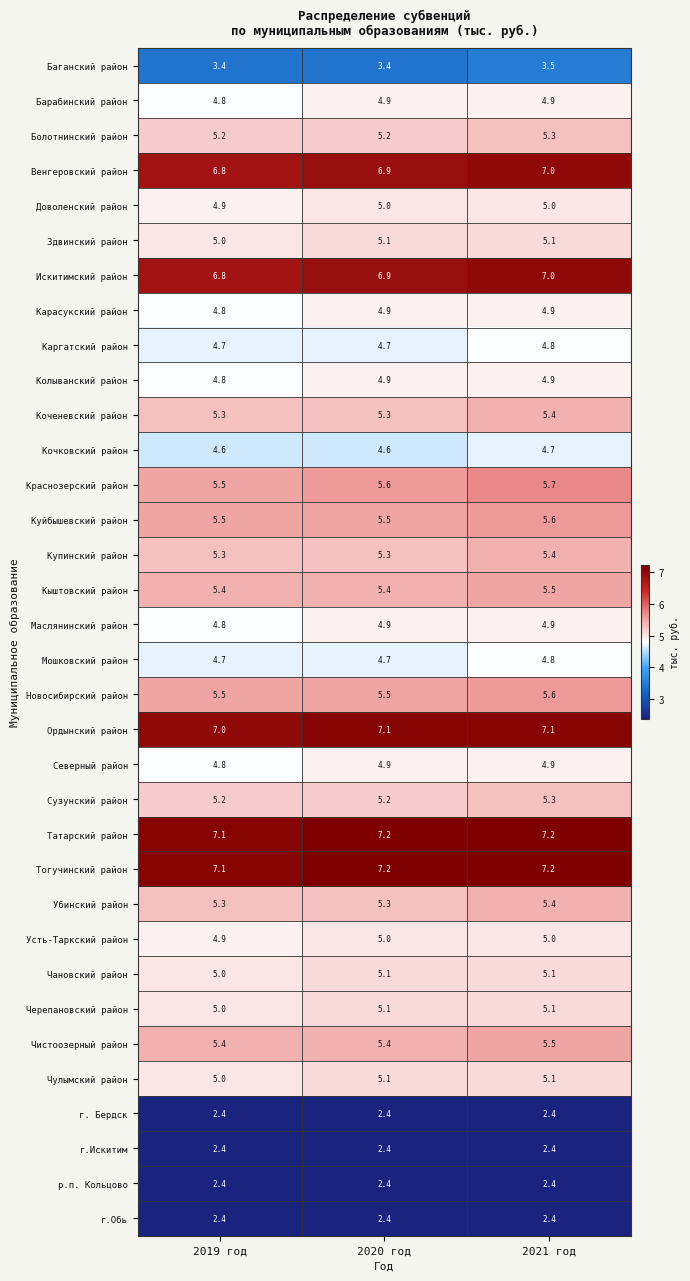

At how many categories does at least one series exceed 6?

3